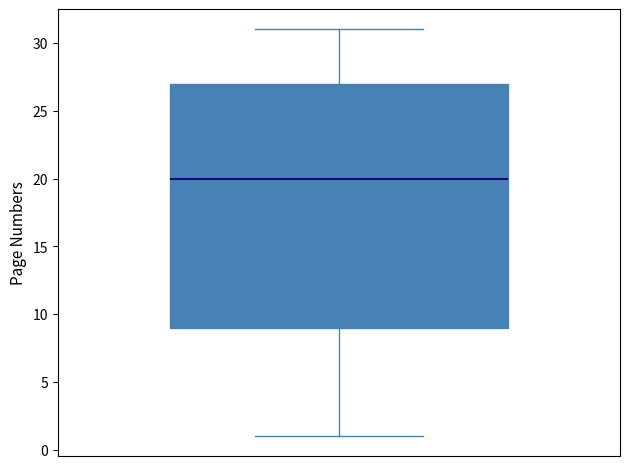

Read this box plot against the y-axis: the position of the median line, the range covered by the box, and the ends of both whiskers. The values are not printed on the chart, so give them approximately, as read against the axis.

median 20, box 9 to 27, whiskers 1 to 31